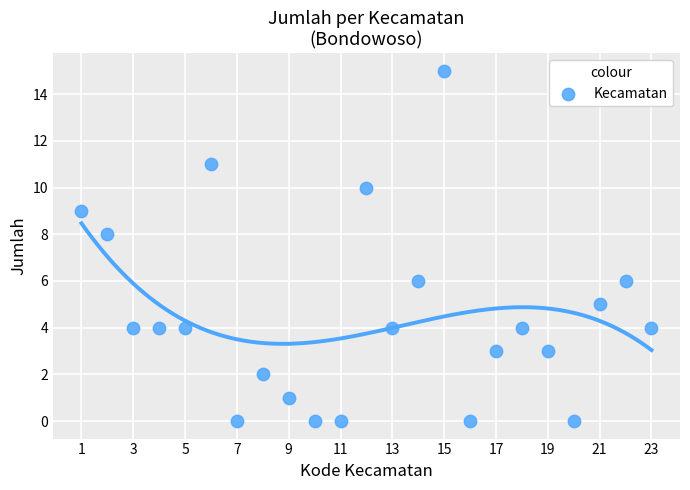

What is the range of Y values (max minus min)?

15